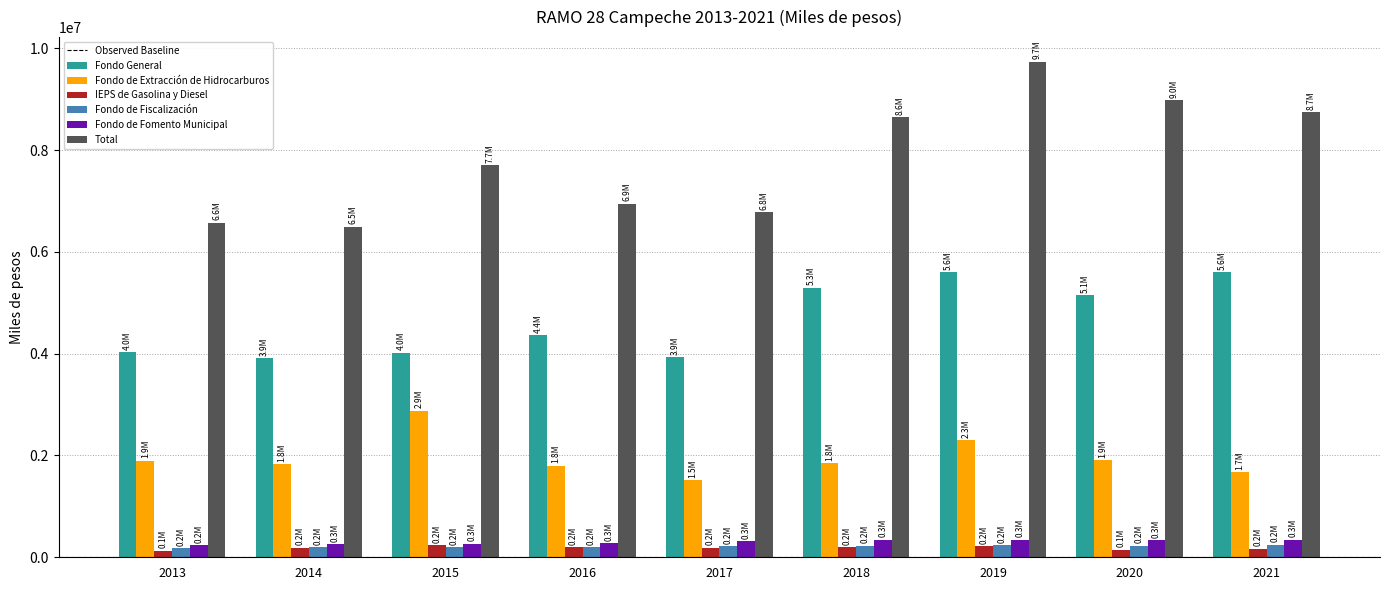

Between 2015 and 2019, which series saw the biggest shift?

Total